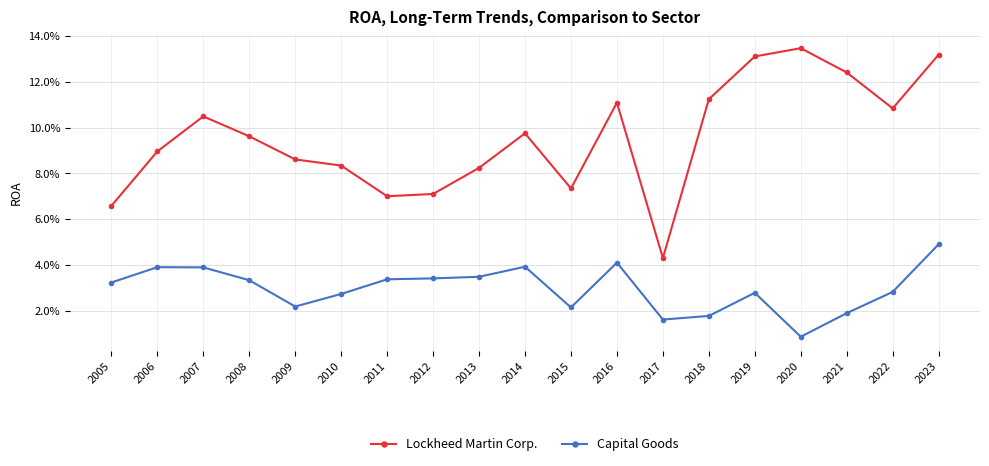

True or false: Lockheed Martin Corp. has a value of 0.1 at 2014.

False